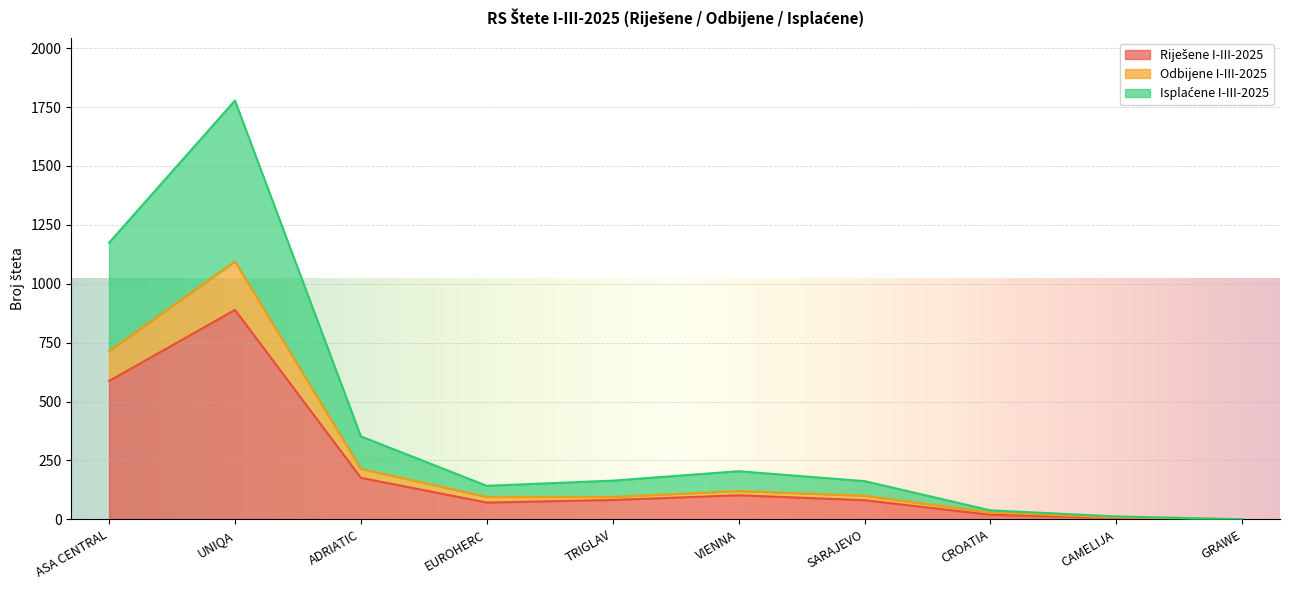

What is the approximate value of Riješene I-III-2025 at SARAJEVO?

81